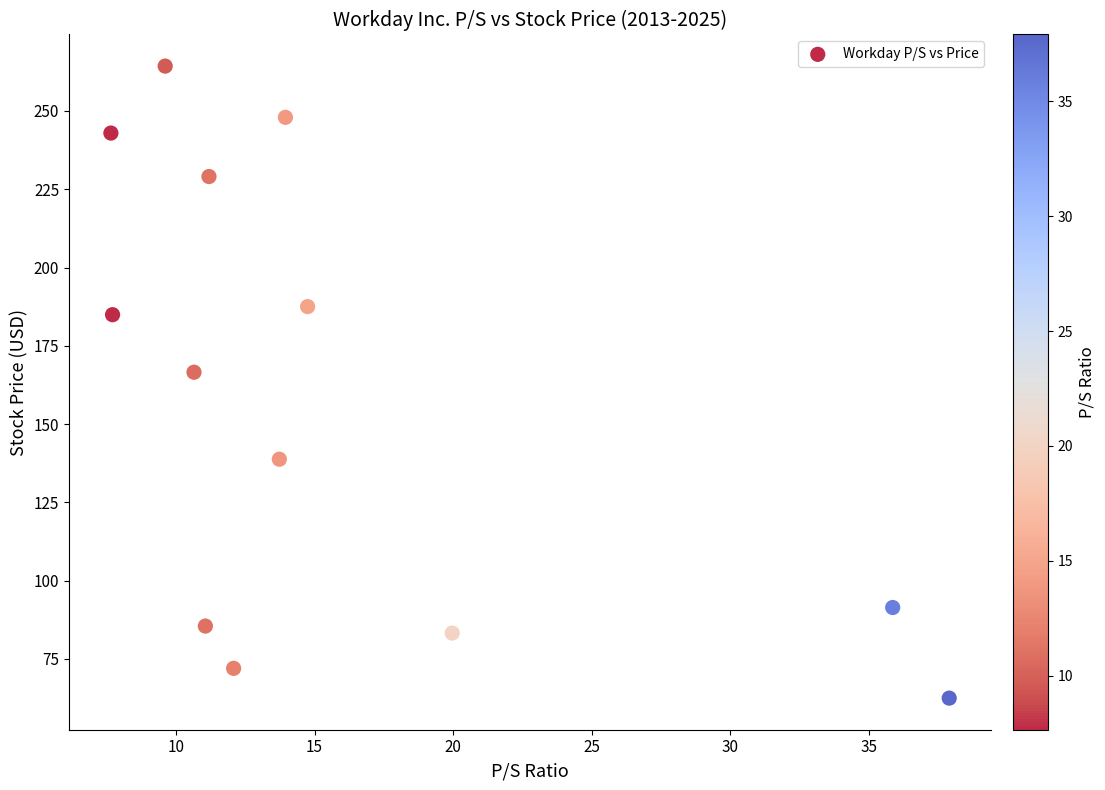

What is the range of Y values (max minus min)?

201.8